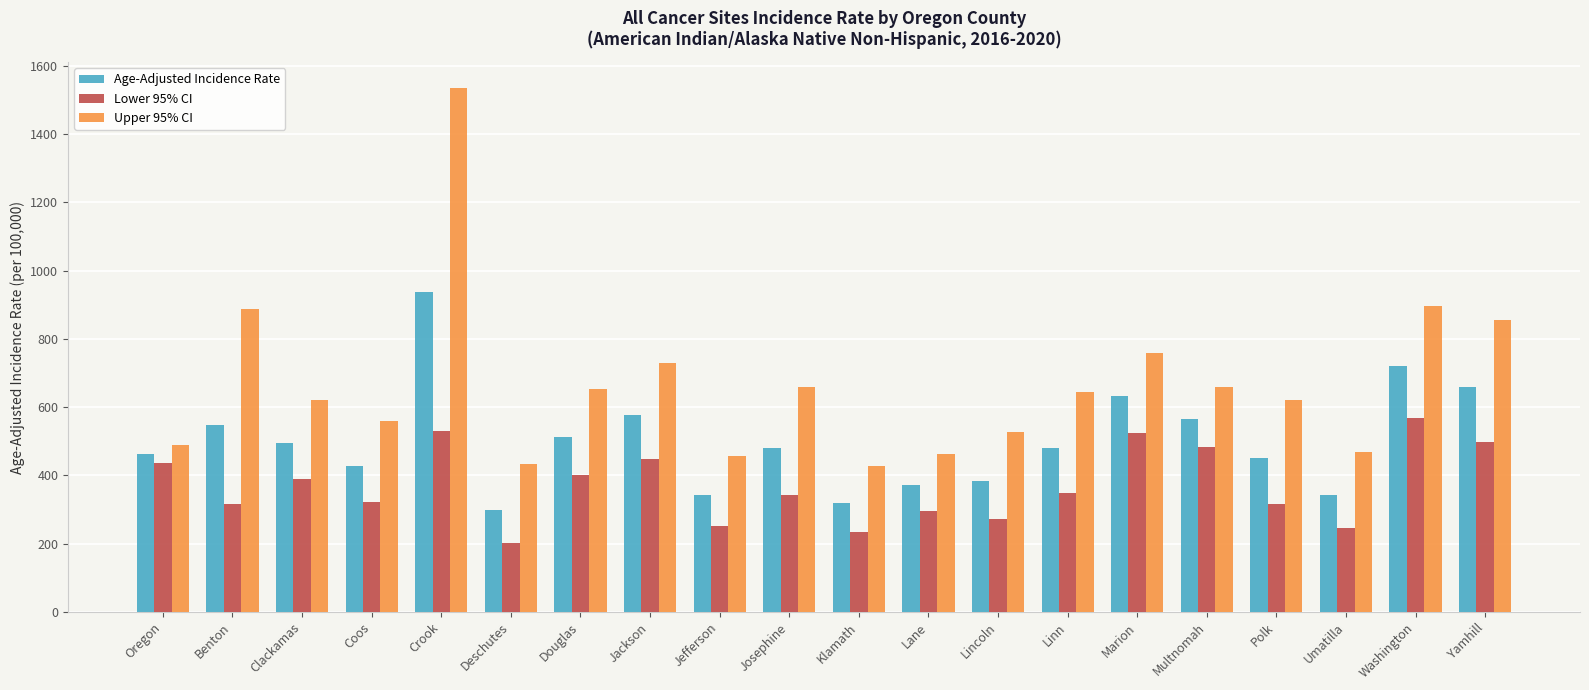

The Upper 95% CI series shows 616.8 at Umatilla. True or false?

False